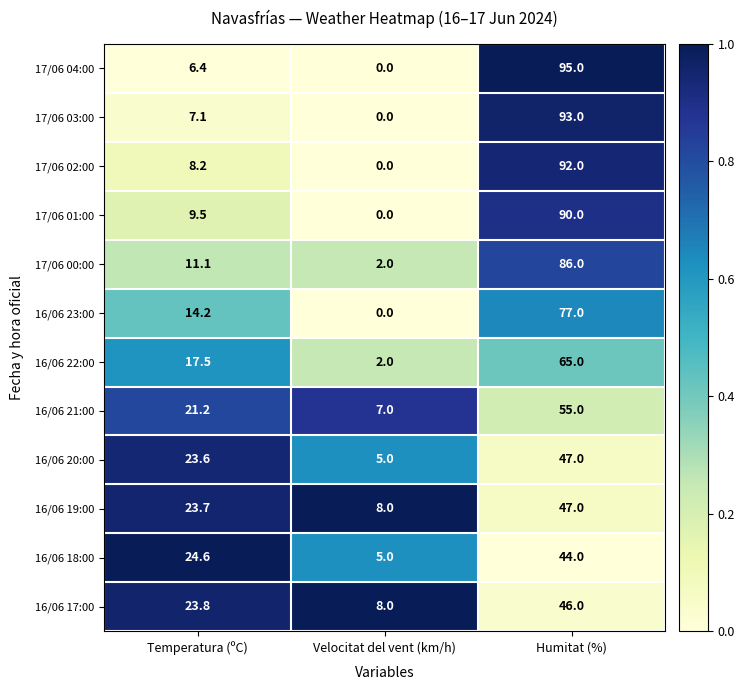

Count the 16/06 20:00 values in the range 5 to 47.

3